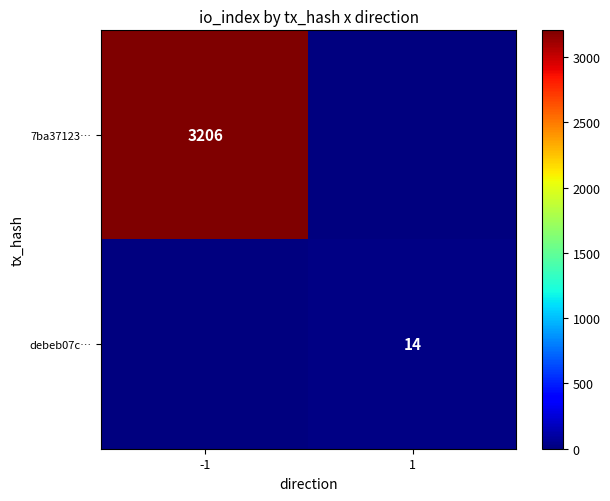

Is the value of debeb07c… at 1 greater than the value of 7ba37123… at -1?

No